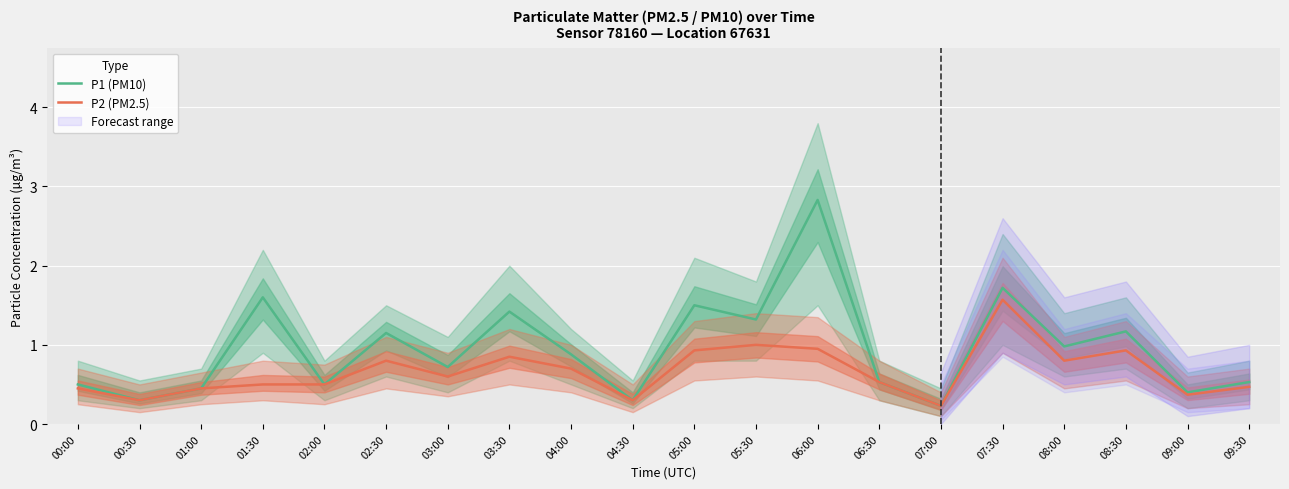

Where is the first local maximum for P2 (PM2.5)?

02:30